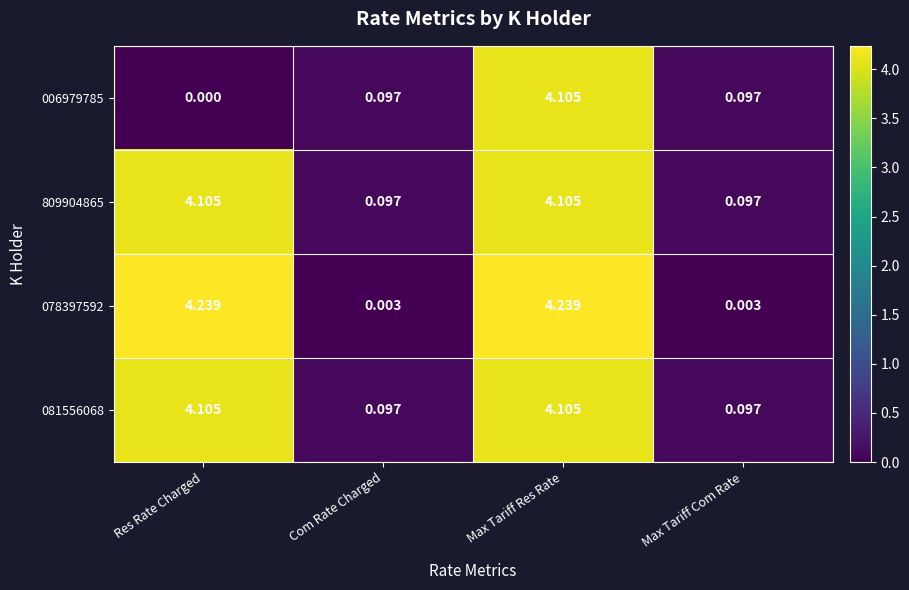

At which category is the sum across all series the highest?

Max Tariff Res Rate